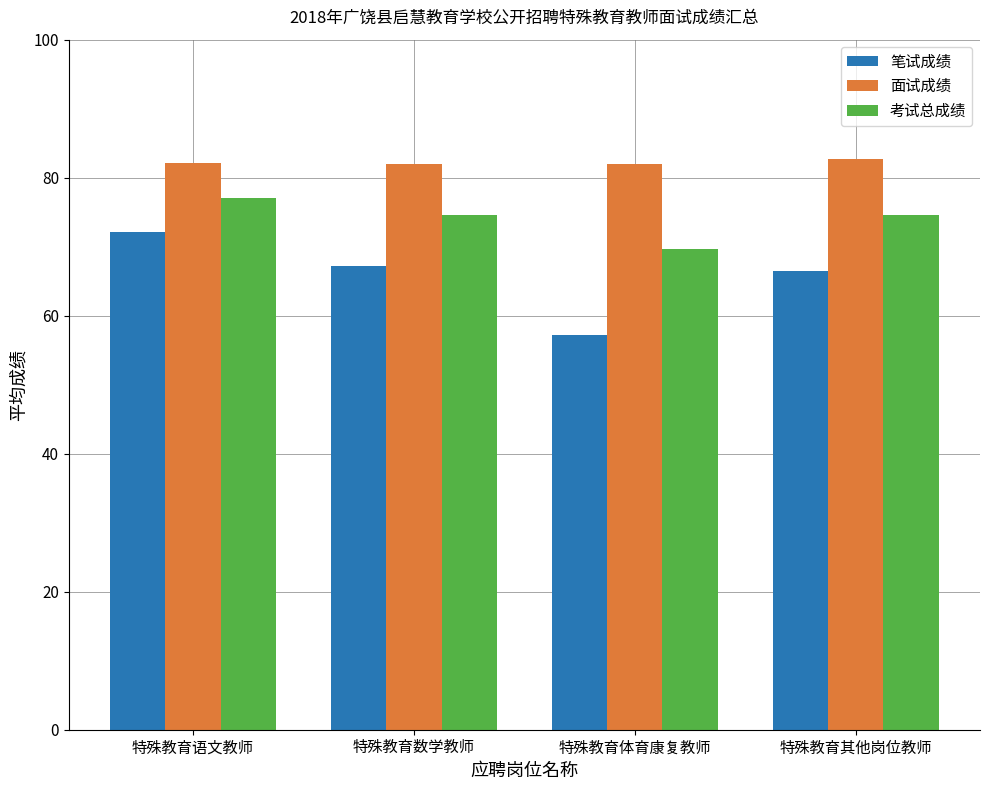

What is the difference between the maximum and minimum values in the 笔试成绩 series?

14.9